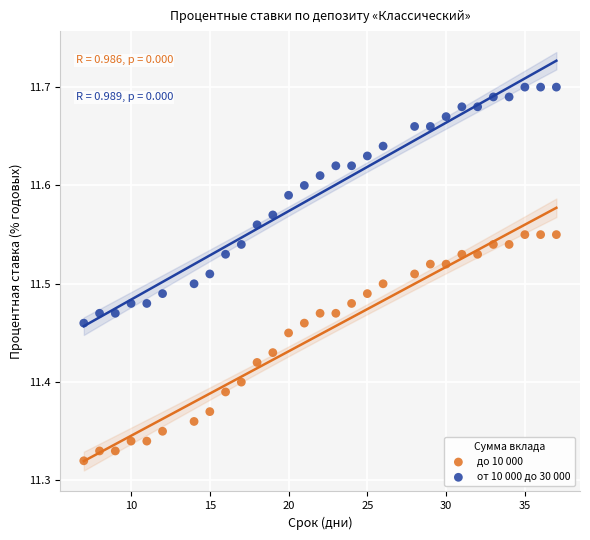

Which series contains the highest Y value?

от 10 000 до 30 000